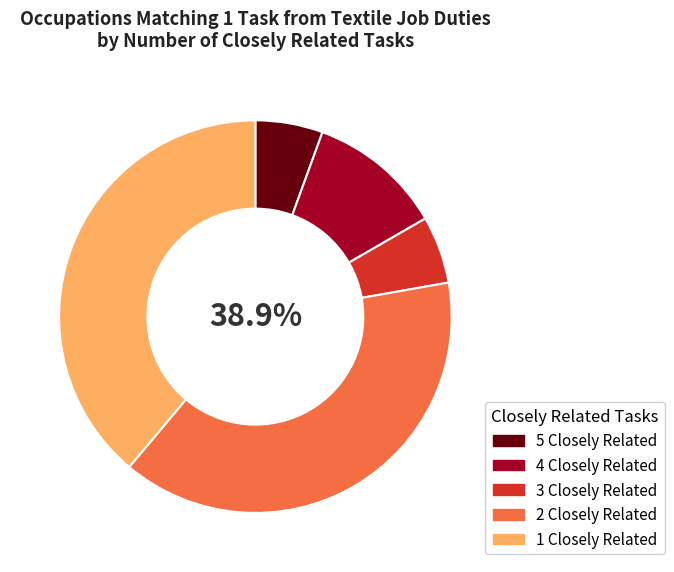

True or false: 3 Closely Related accounts for 6% of the total.

True